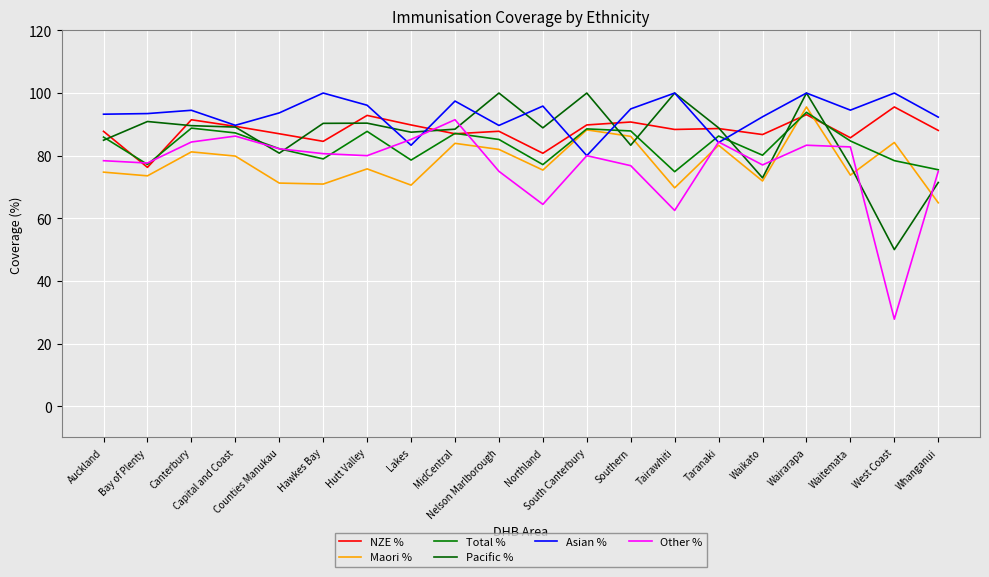

Does the chart have visible grid lines?

Yes